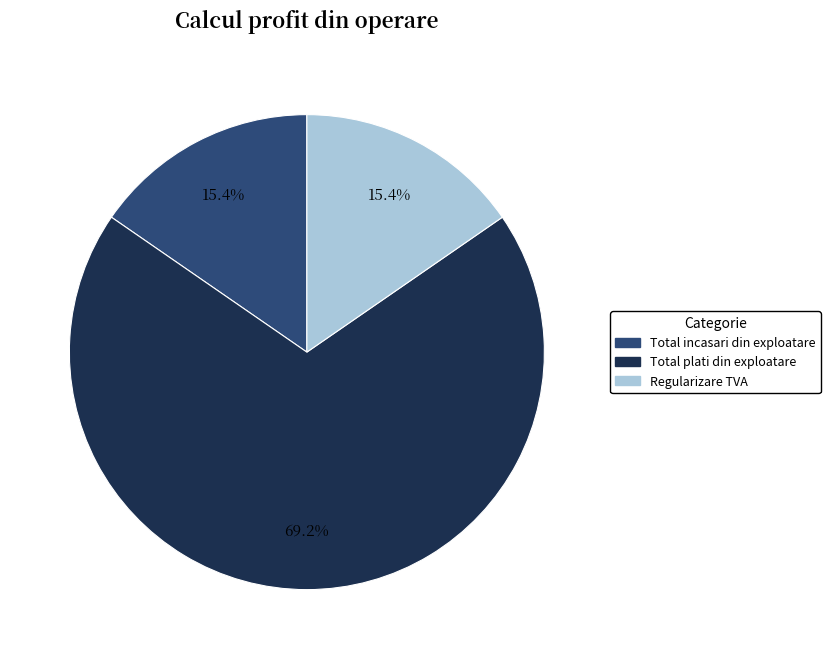

Is there any slice that represents more than half of the pie?

Yes